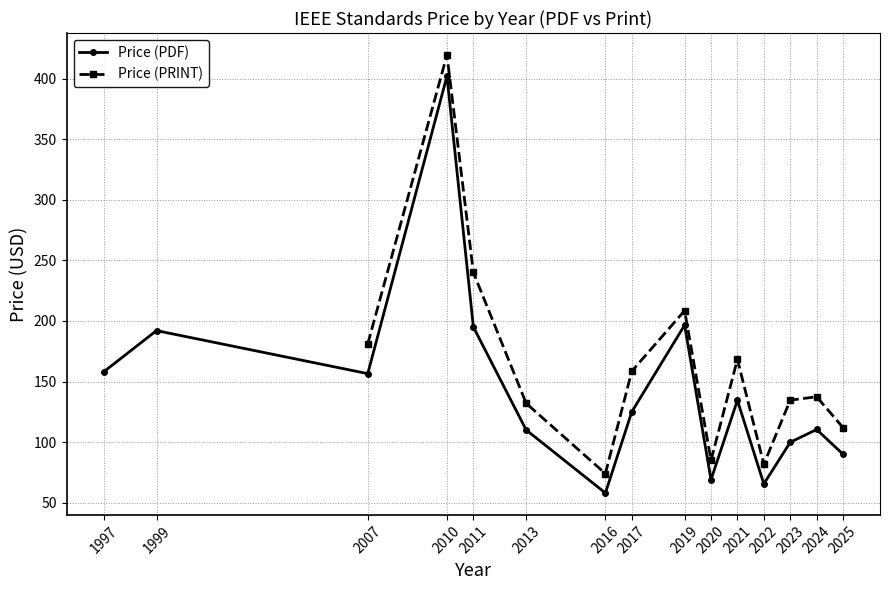

What are all the series names shown in the legend?

Price (PDF), Price (PRINT)